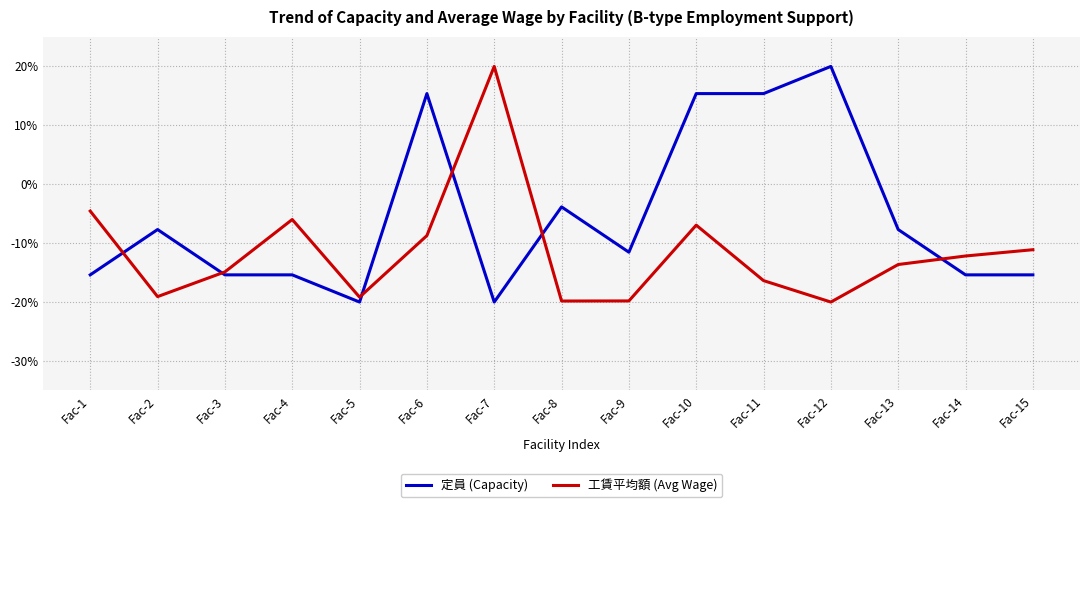

What value does the 工賃平均額 (Avg Wage) series have at Fac-8?

-19.8